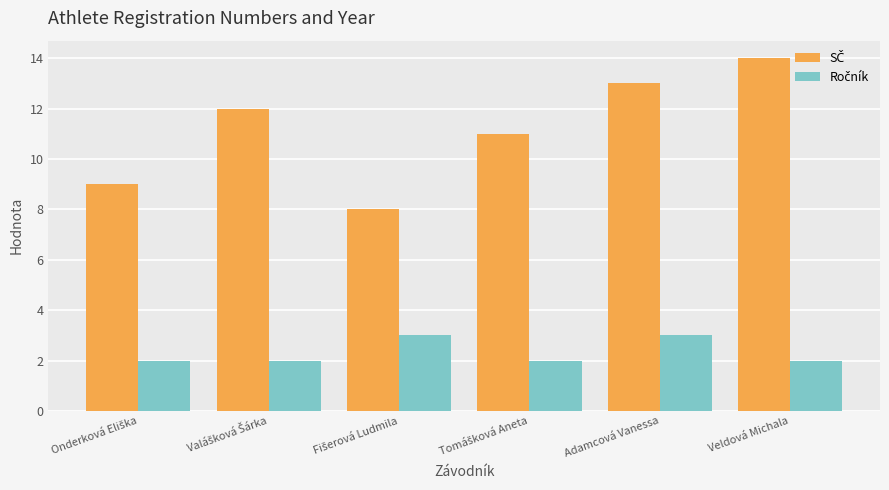

How many data points does each series have?

6